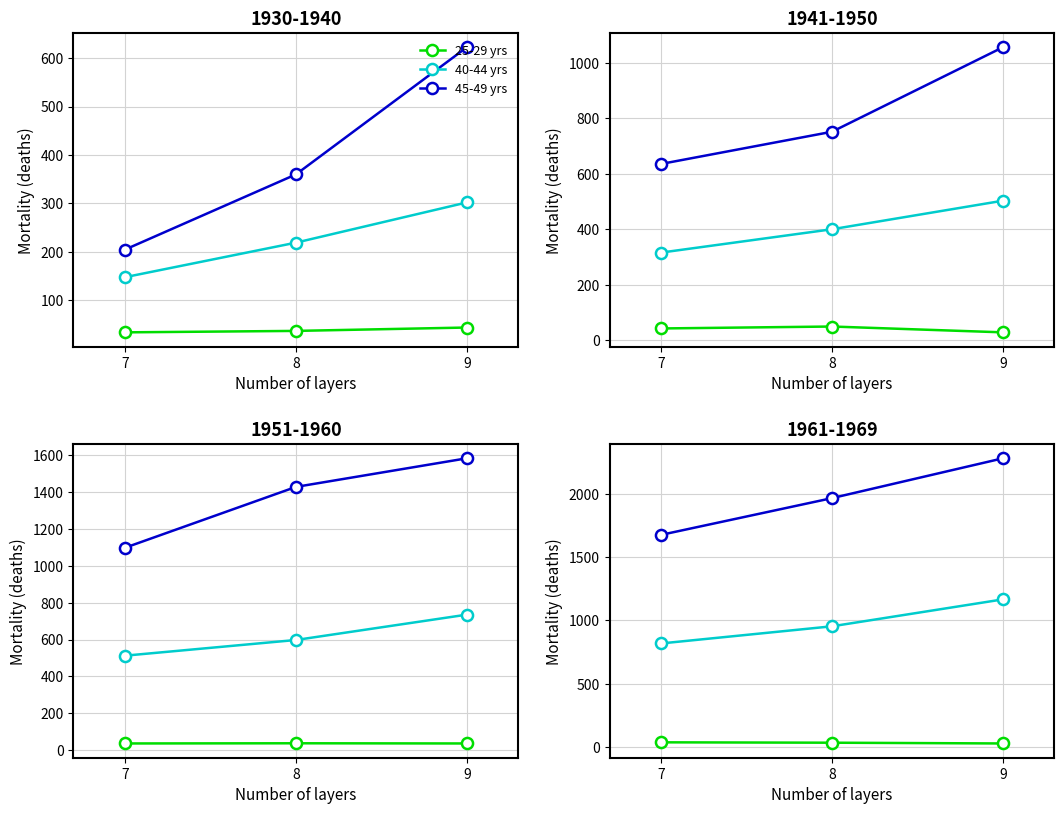

Between 8 and 9, which is larger?

8